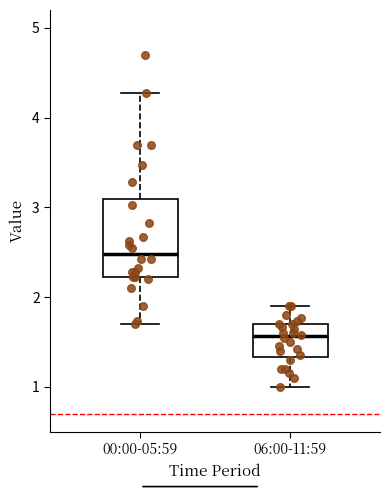

Reading left to right, read every box against the y-axis: the position of its median line, the range the box covers, and the ends of its whiskers. The values are not printed on the chart, so give them approximately, as read against the axis.

00:00-05:59: median 2.5, box 2.2 to 3.1, whiskers 1.7 to 4.3
06:00-11:59: median 1.6, box 1.3 to 1.7, whiskers 1.0 to 1.9